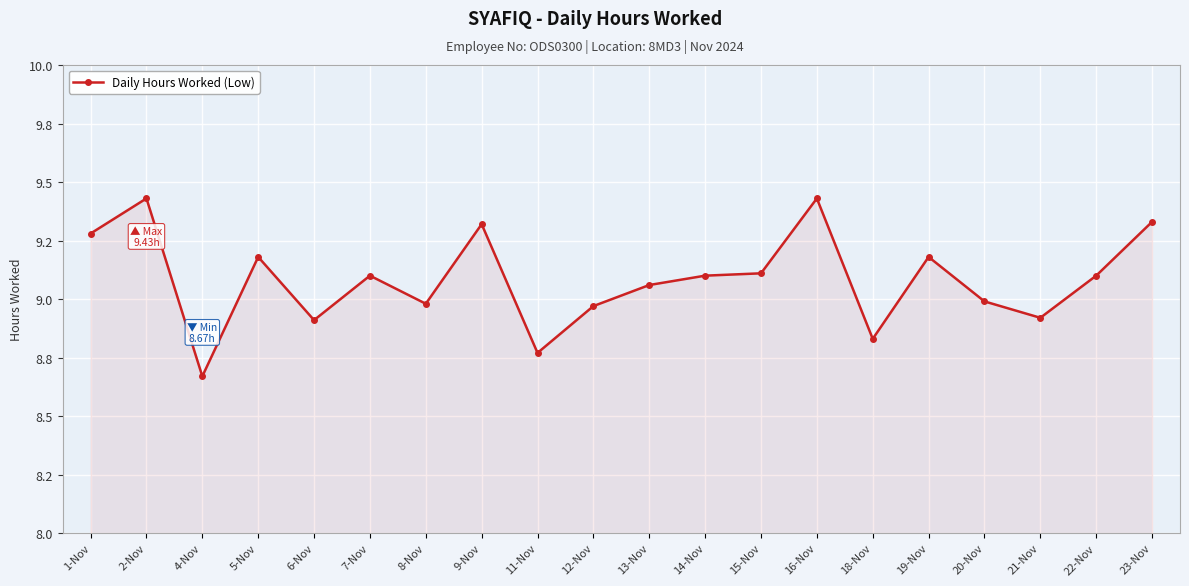

How many interior local peaks (higher than both neighbors) does the data have?

6